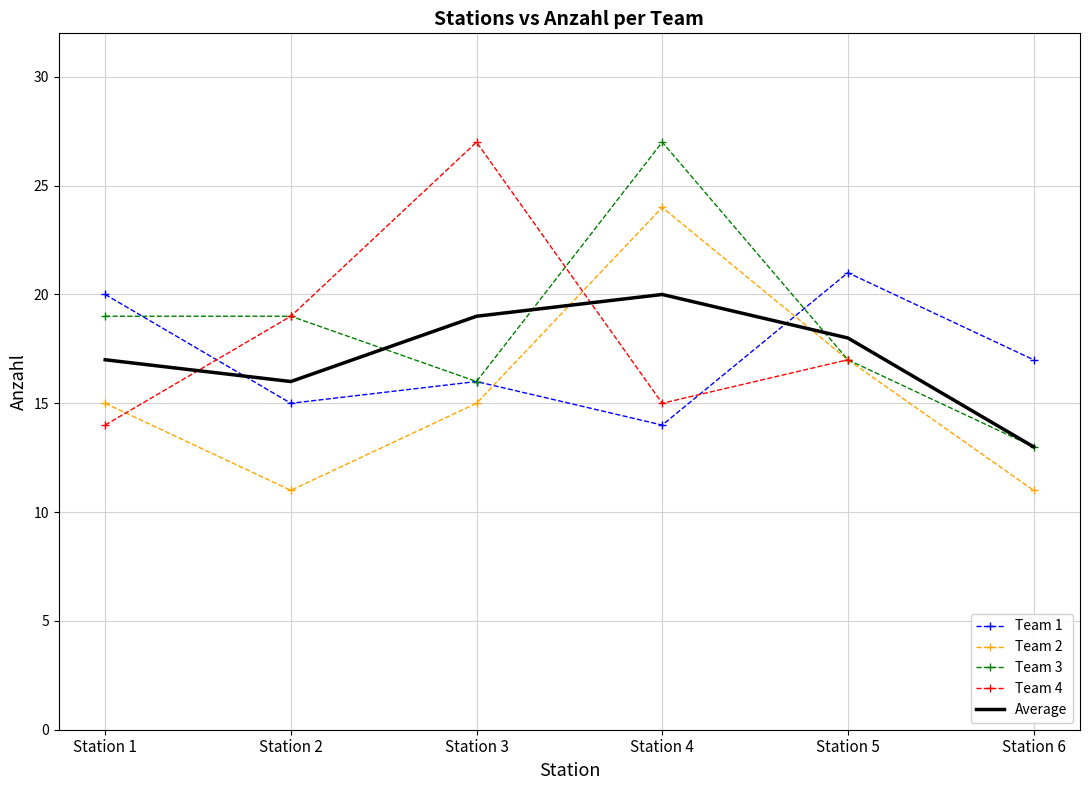

The value of Team 3 at Station 1 is 19.0. True or false?

True